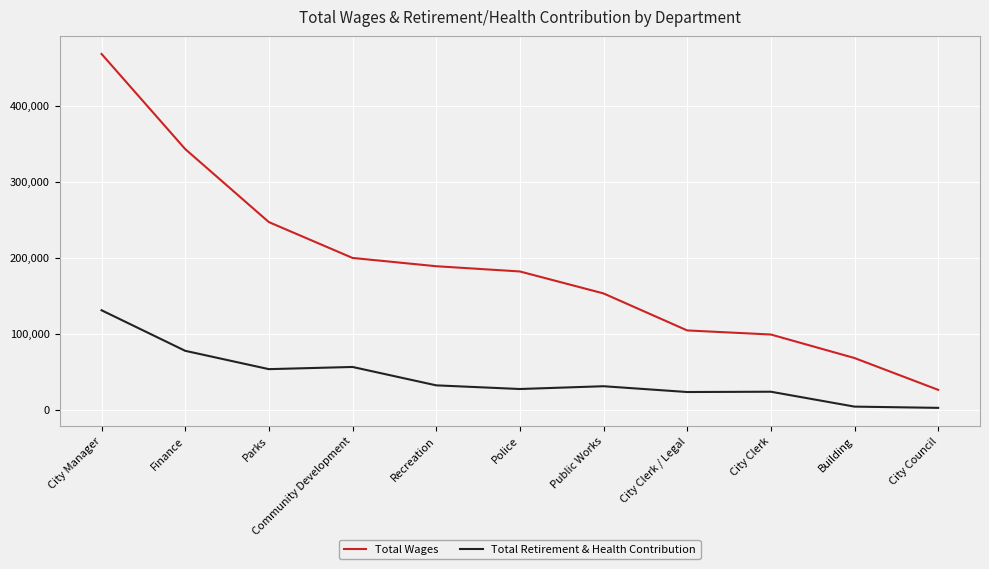

At which category does the chart reach its peak across all series?

City Manager